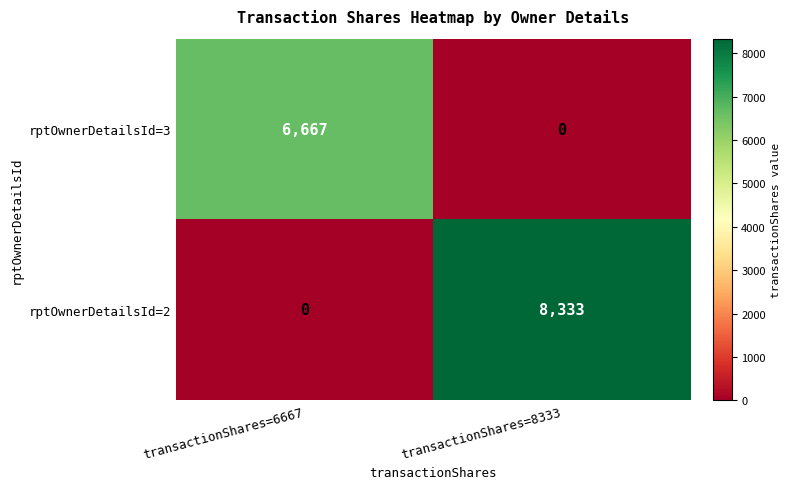

At which category is the sum across all series the highest?

transactionShares=8333